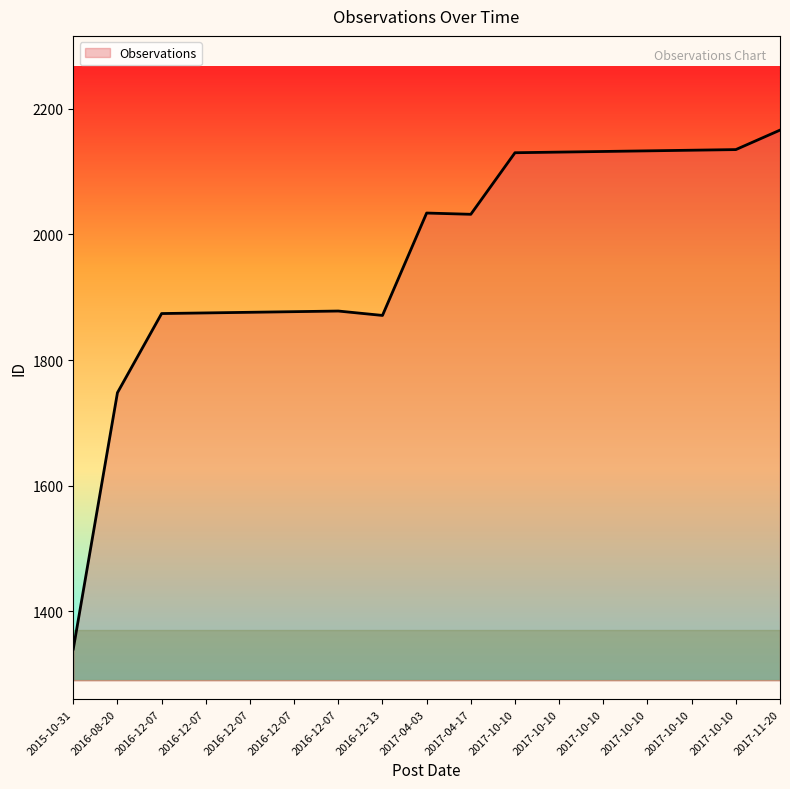

What value does the data have at 2017-10-10, to the nearest 100?

2100